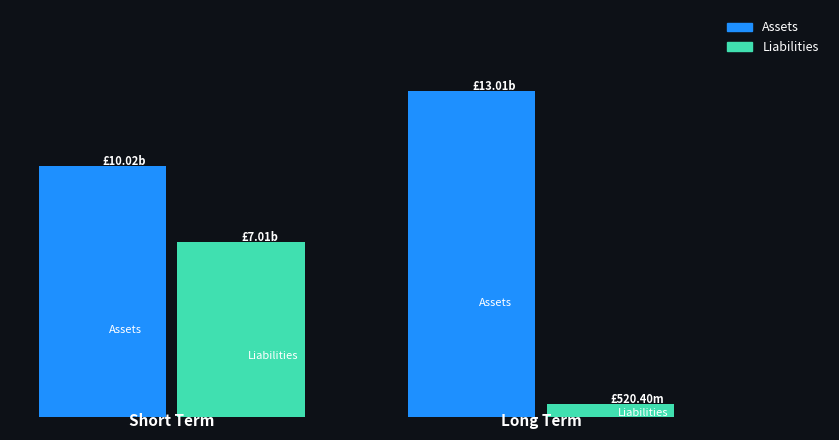

Are the bars grouped side by side (vs. stacked)?

Yes